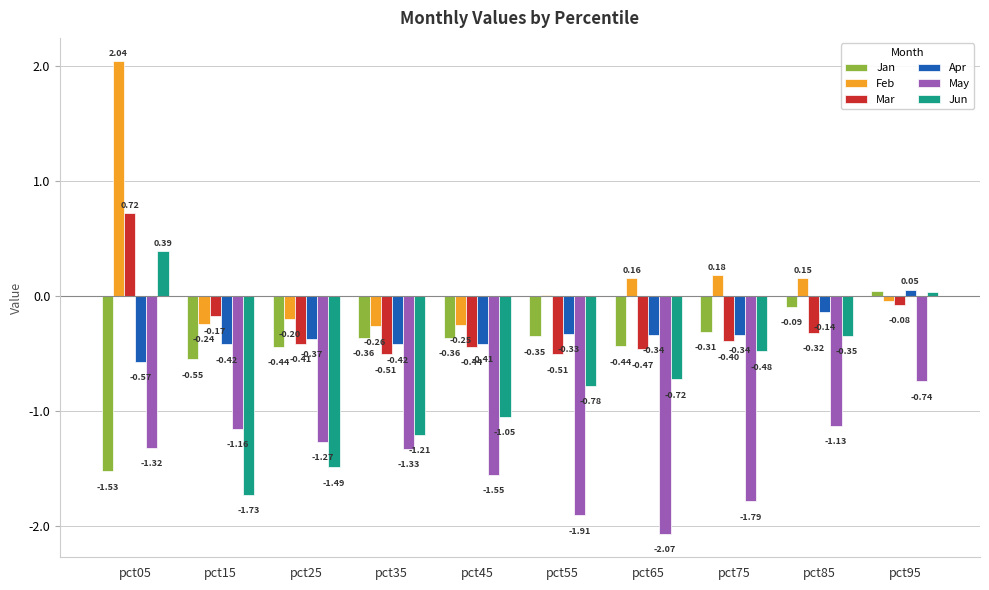

Is the value of Jan at pct75 greater than the value of Mar at pct35?

Yes